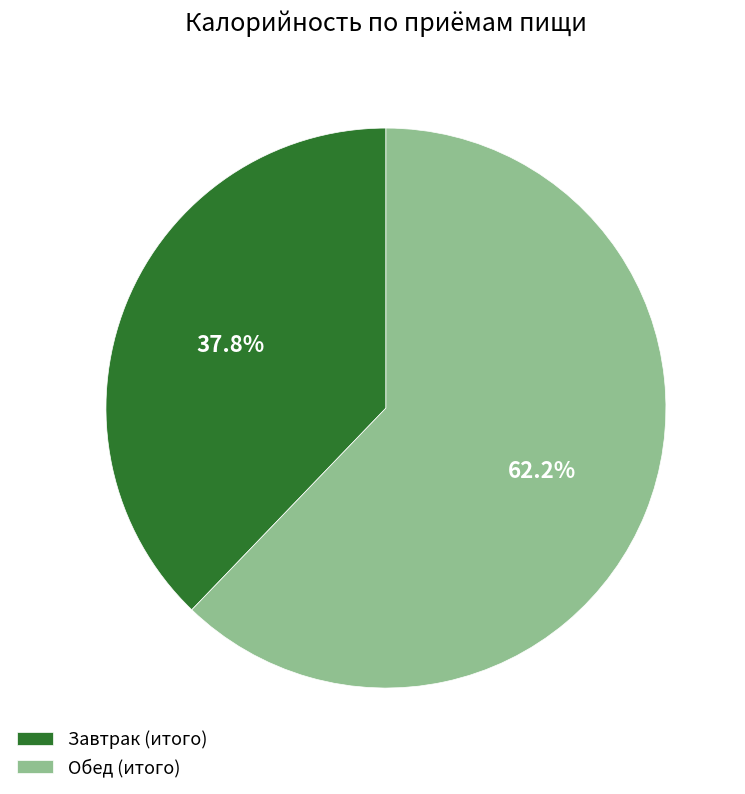

Does any single category account for the majority?

Yes